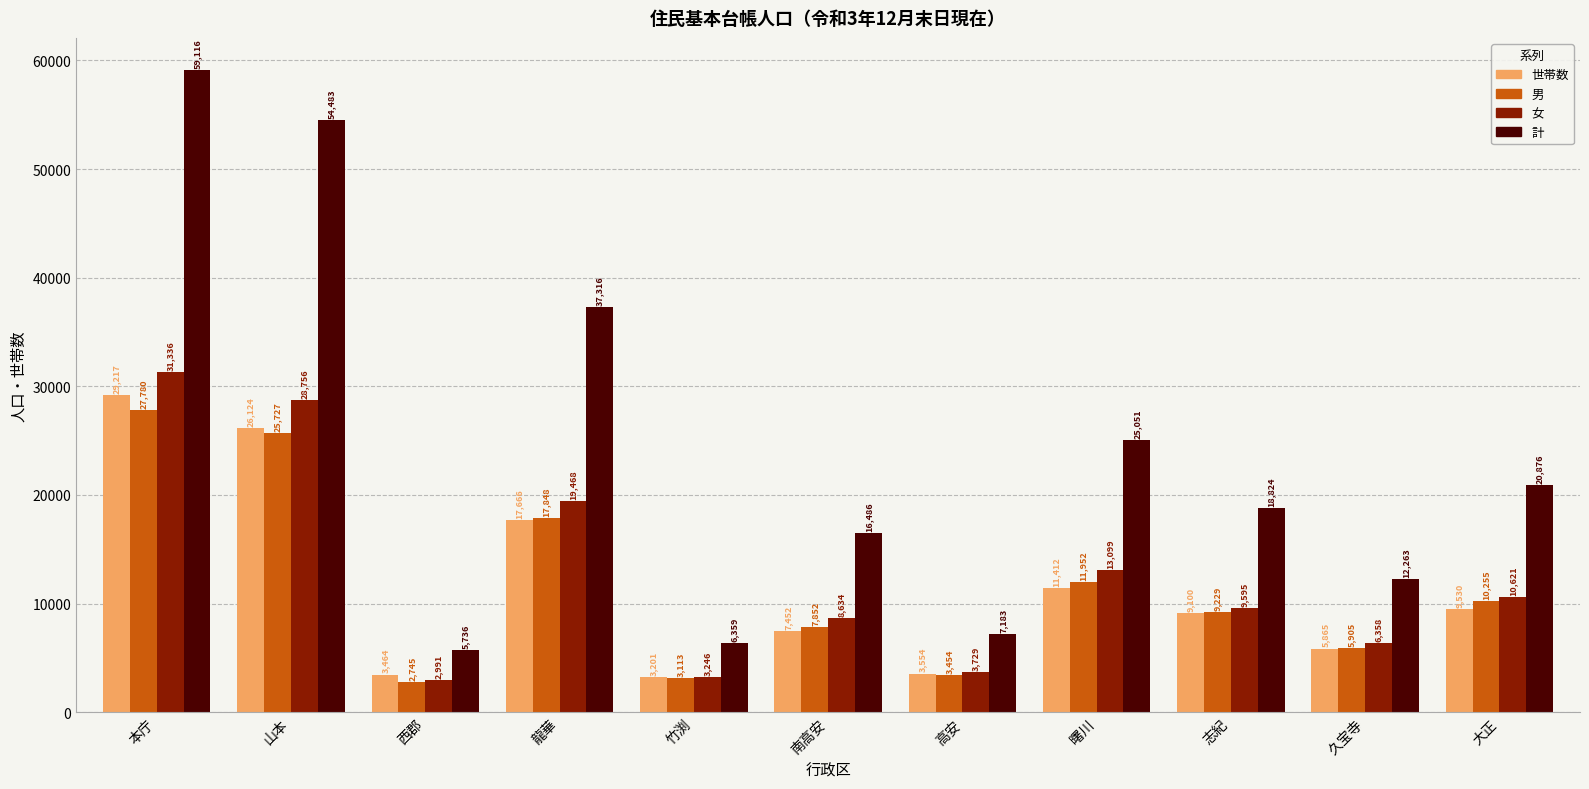

Reading left to right, extract all data points from this chart.

世帯数: 29217	26124	3464	17666	3201	7452	3554	11412	9100	5865	9530
男: 27780	25727	2745	17848	3113	7852	3454	11952	9229	5905	10255
女: 31336	28756	2991	19468	3246	8634	3729	13099	9595	6358	10621
計: 59116	54483	5736	37316	6359	16486	7183	25051	18824	12263	20876